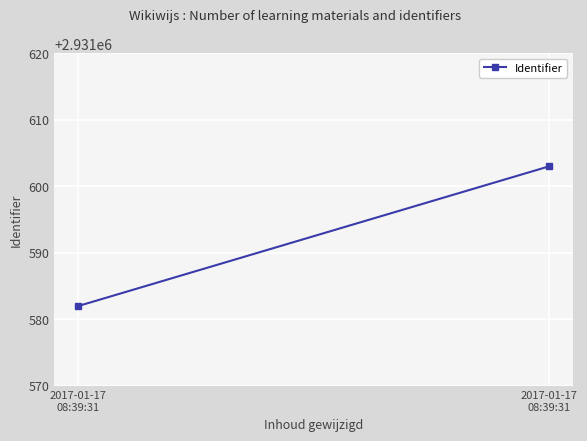

Rank the categories by value from lowest to highest.

2017-01-17
08:39:31, 2017-01-17
08:39:31